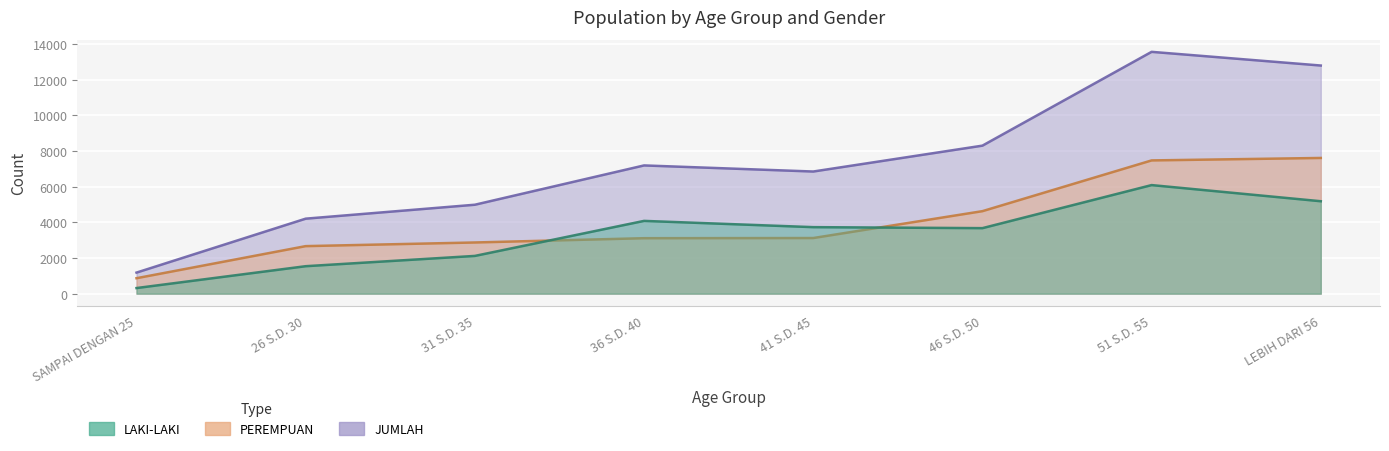

Where is the first local maximum for LAKI-LAKI?

36 S.D. 40